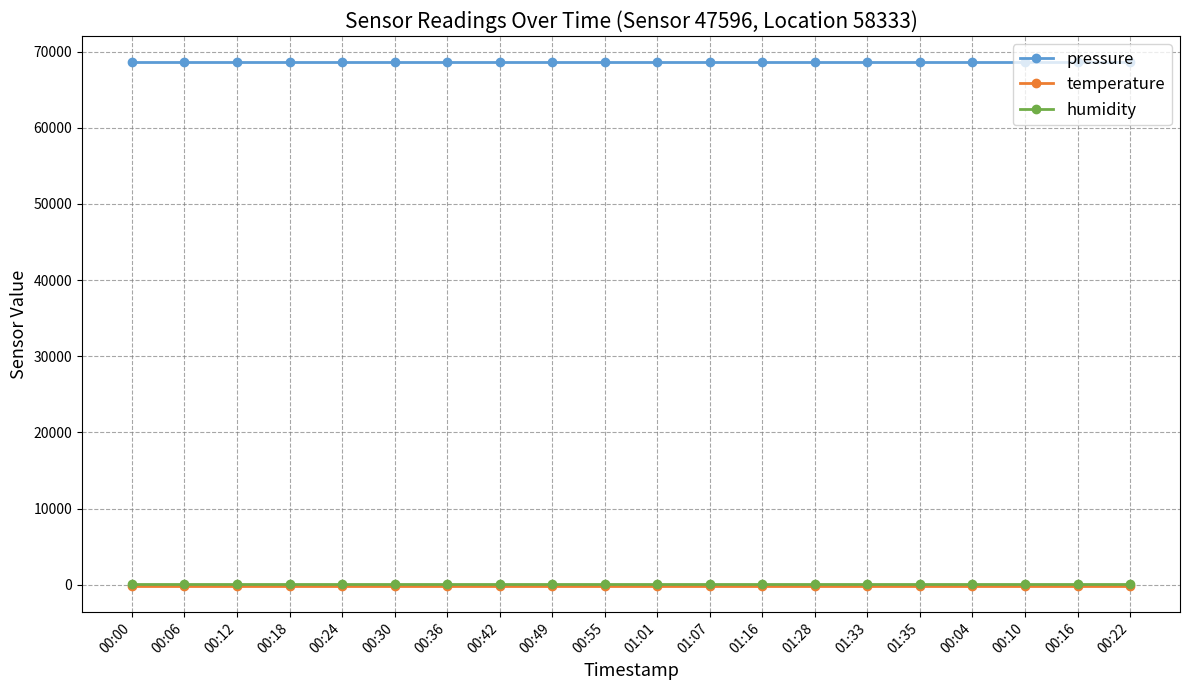

The value of pressure at 00:42 is 68609.9. True or false?

True